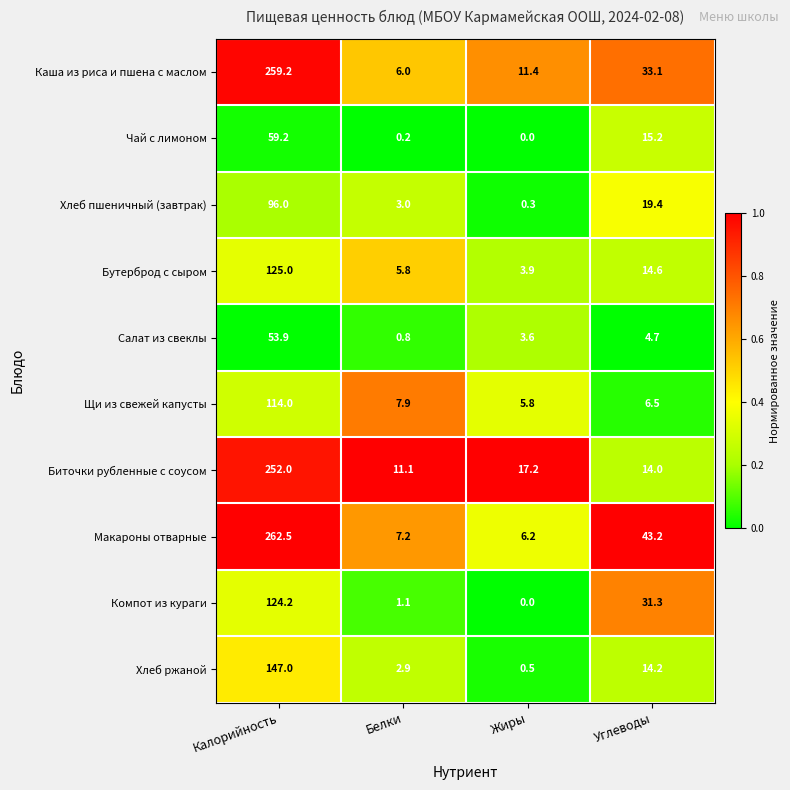

Between Калорийность and Жиры, which series saw the biggest shift?

Макароны отварные